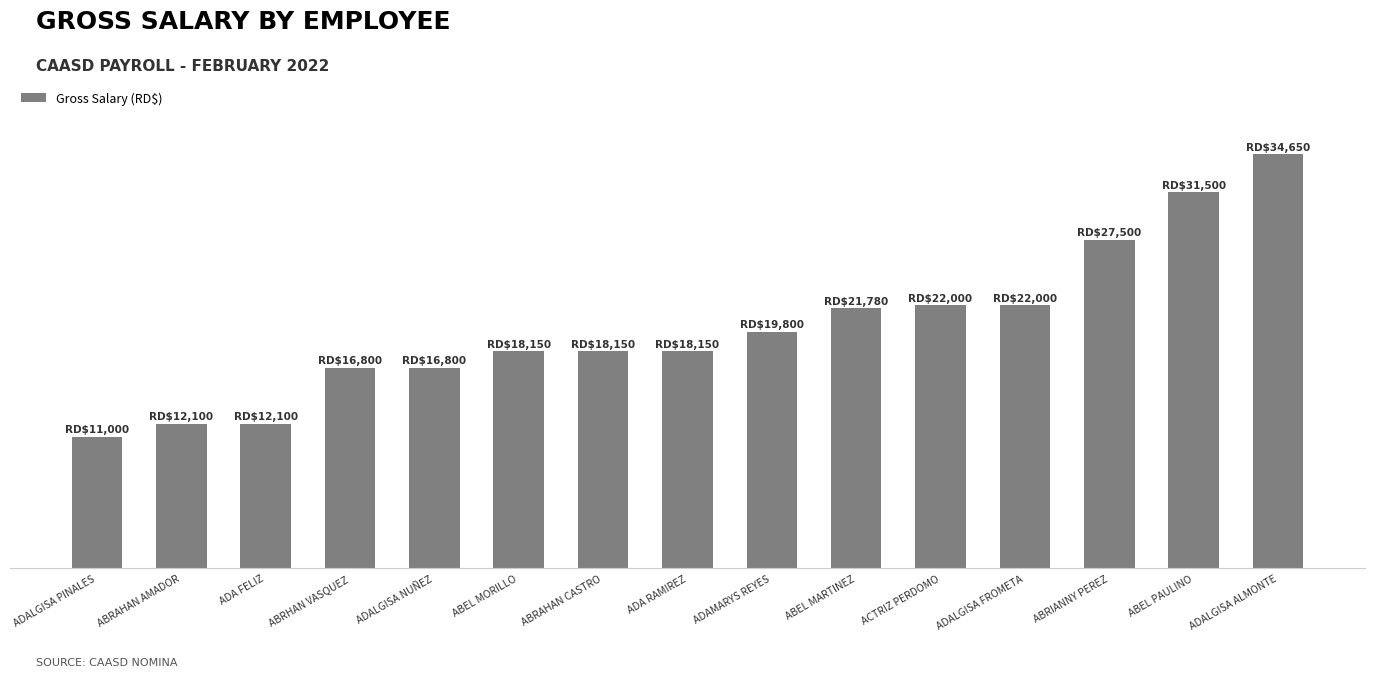

Are the bars grouped side by side (vs. stacked)?

No